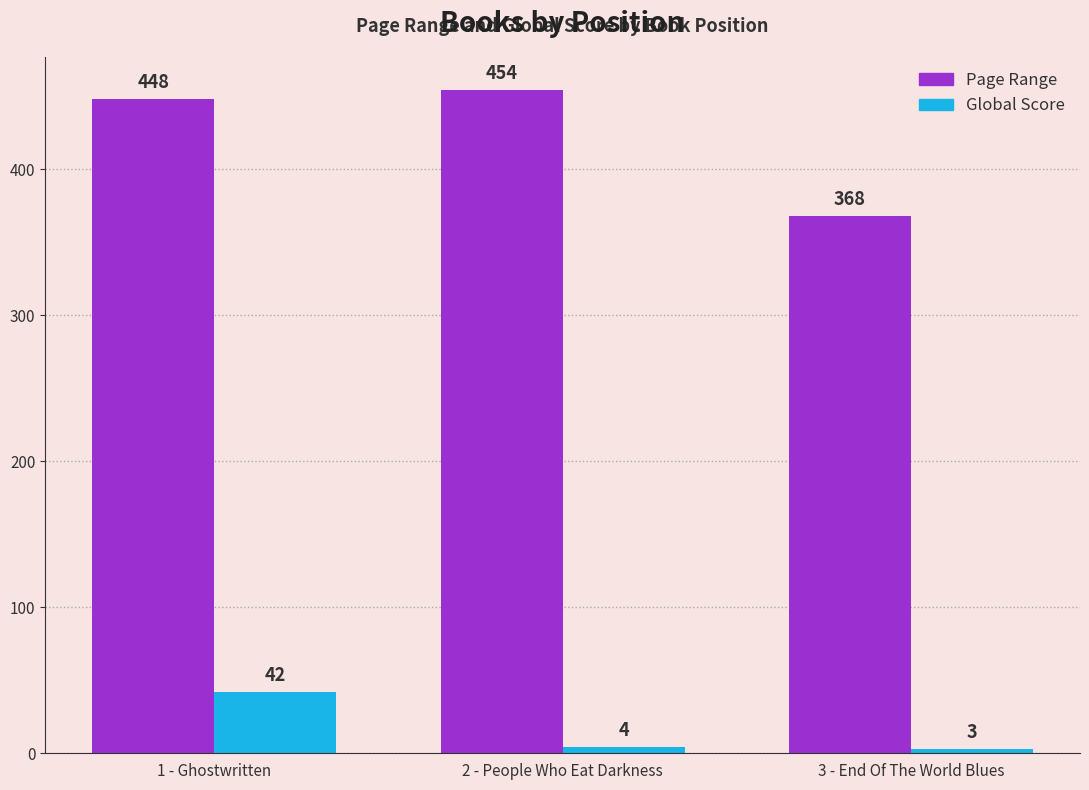

What is the sum of the Page Range values at 1 - Ghostwritten and 2 - People Who Eat Darkness?

902